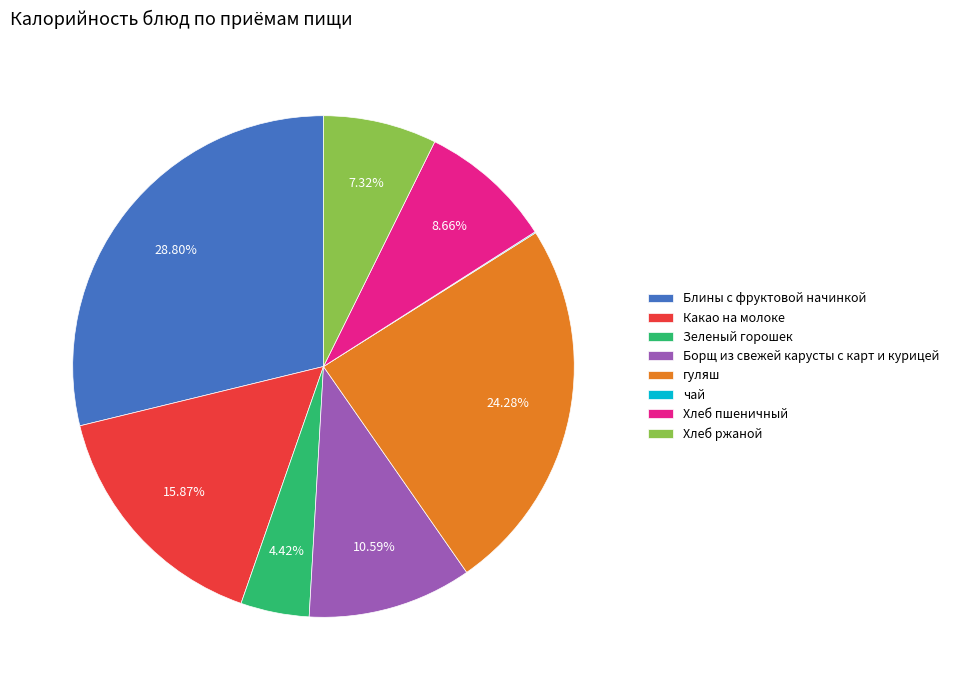

What is the largest slice in the pie chart?

Блины с фруктовой начинкой